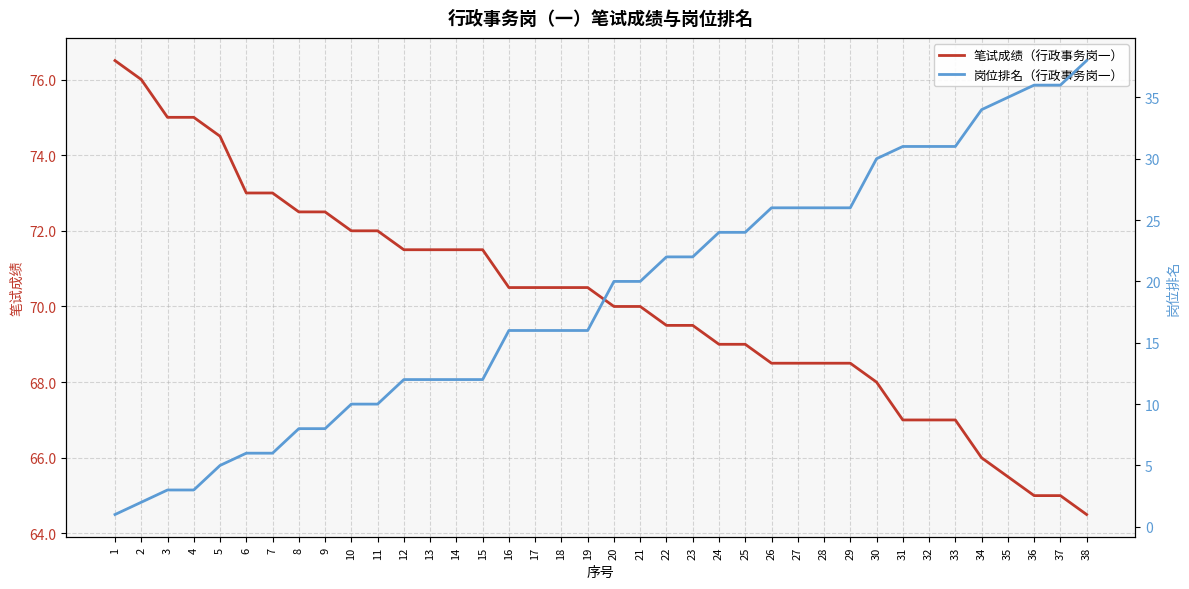

What is the sum of all 岗位排名（行政事务岗一） values?

712.0